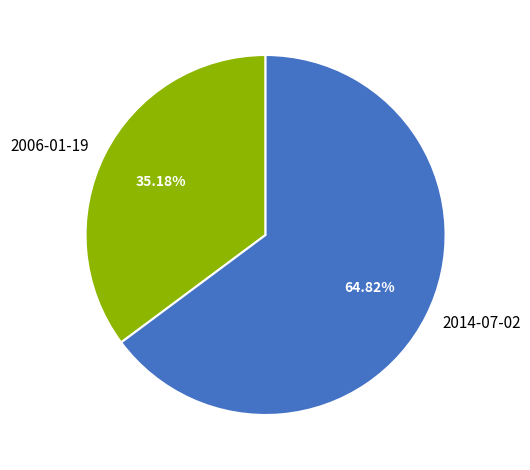

Combined, do 2006-01-19 and 2014-07-02 account for over 50%?

Yes